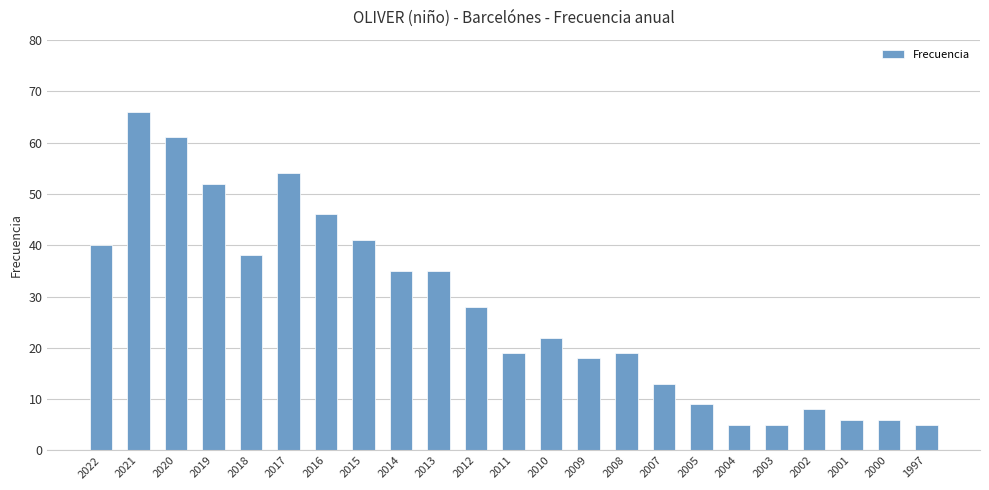

Read the value at 2019, to the nearest 10.

50